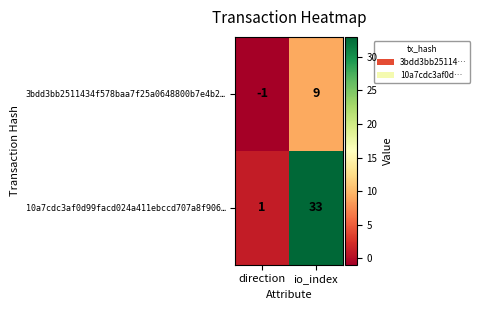

Is it true that 10a7cdc3af0d99facd024a411ebccd707a8f906… equals 8 at io_index?

False